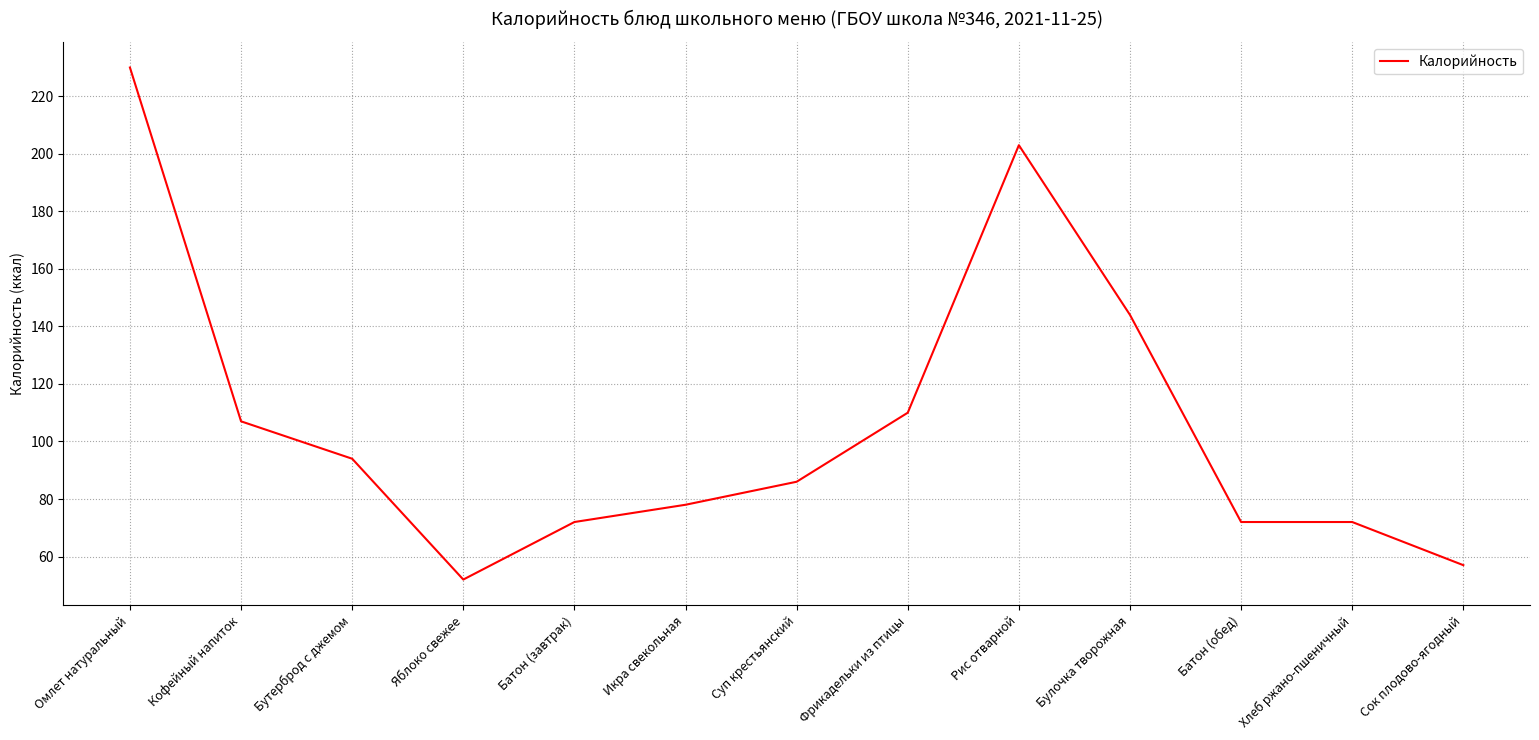

What position from the left is Кофейный напиток?

2